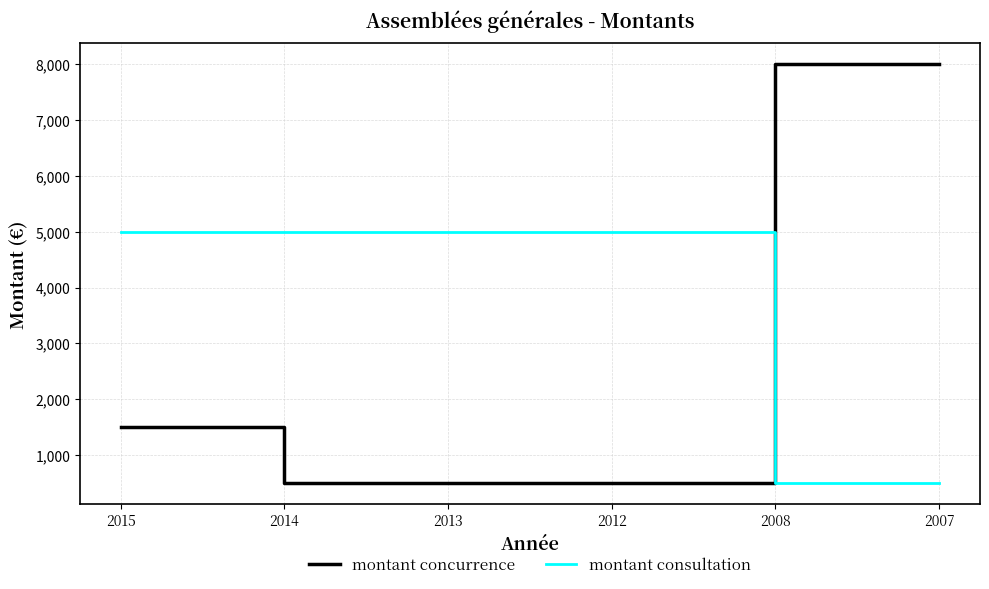

How many times do montant consultation and montant concurrence cross each other?

1